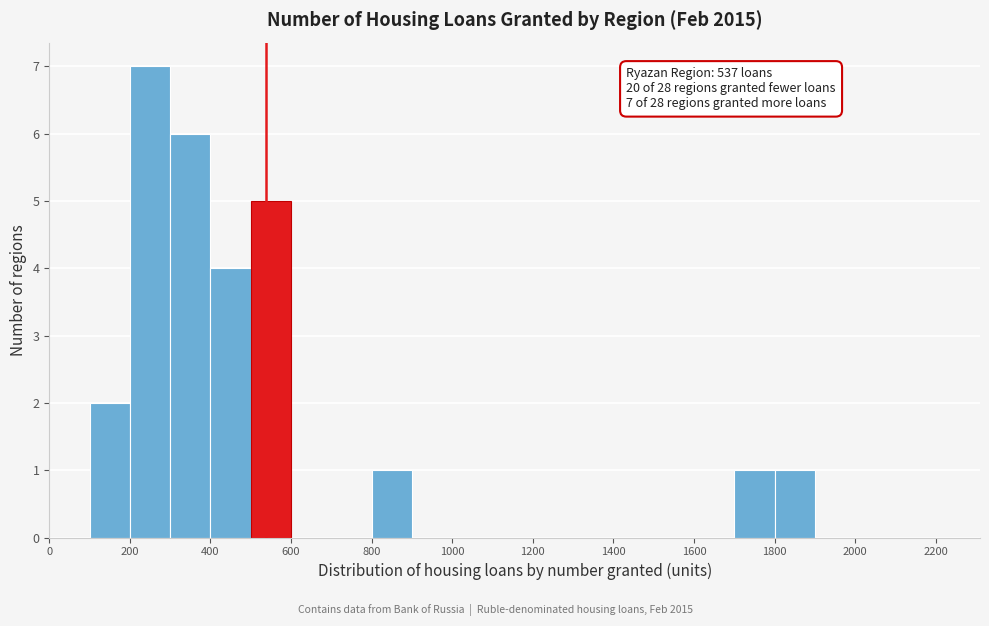

Over which range of the x-axis is the bar tallest?

200 to 300